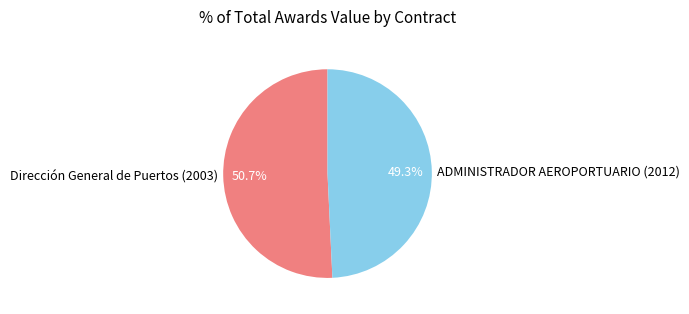

What percentage is the Dirección General de Puertos (2003) slice, to the nearest percent?

51%